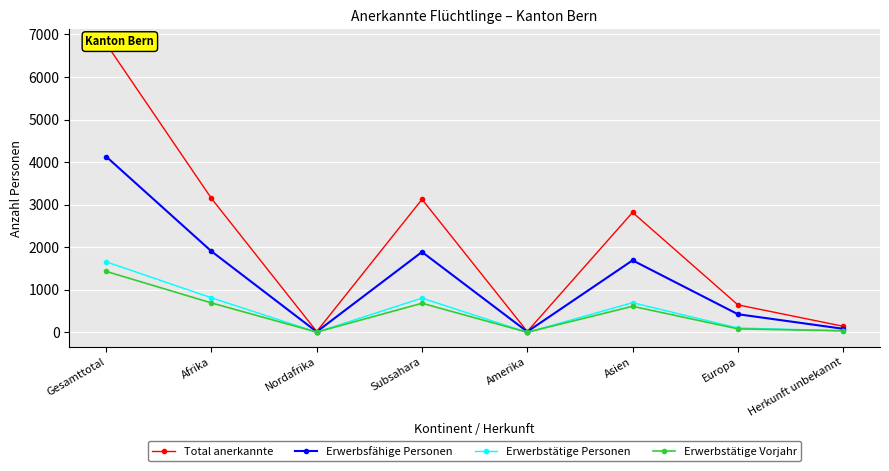

At which label is Erwerbsfähige Personen closest to 2073?

Afrika